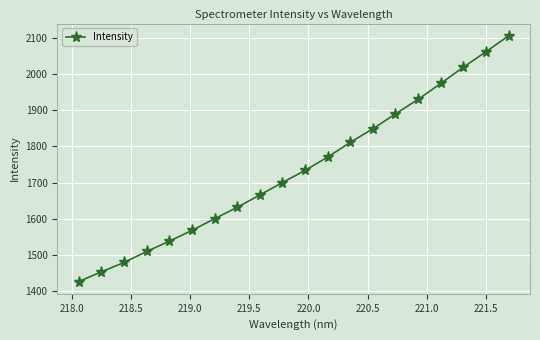

What is the value of the 9th point from the left?

1665.7